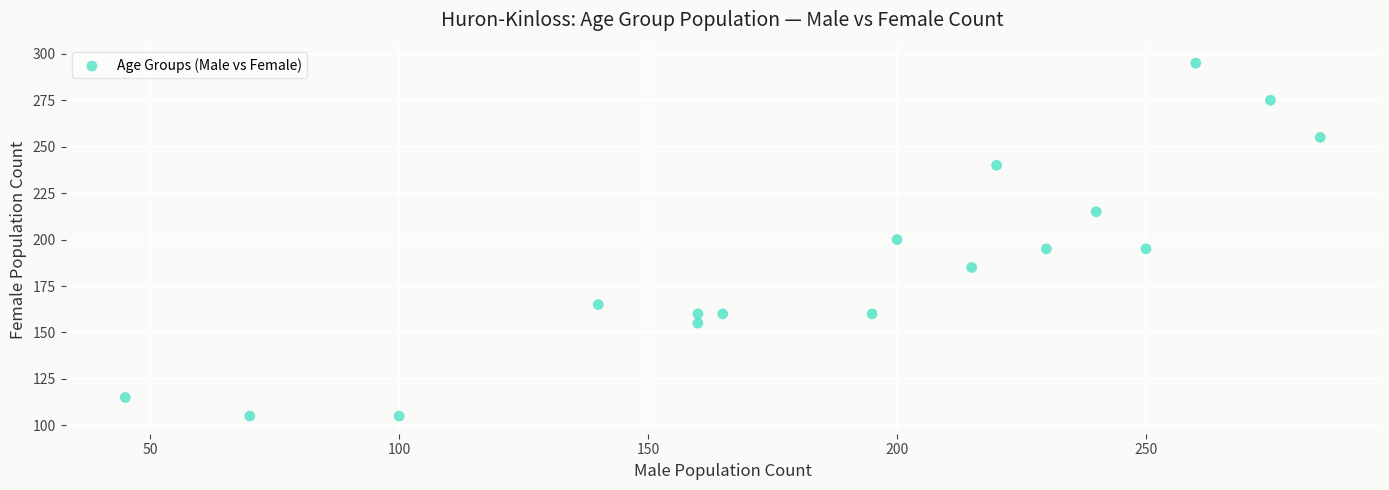

What is the range of Y values (max minus min)?

190